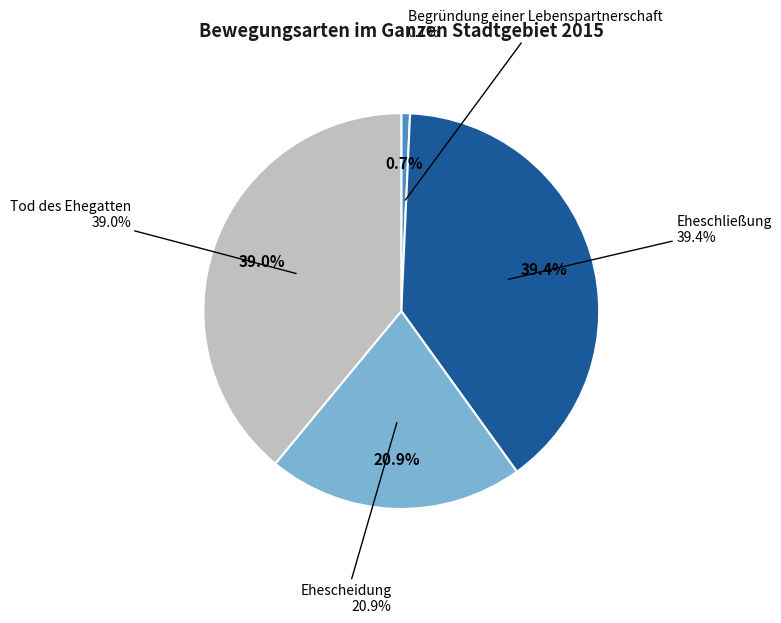

To the nearest percent, what is the combined percentage of Eheschließung and Begründung einer Lebenspartnerschaft?

40%